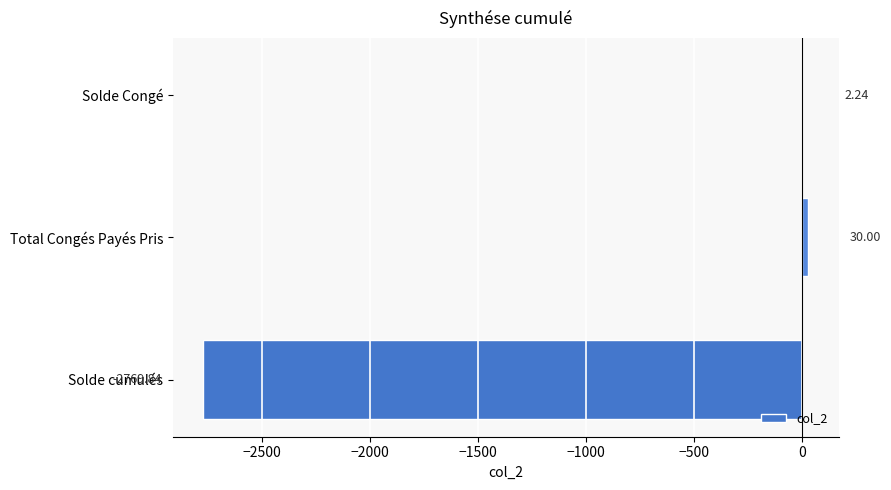

Does the chart contain stacked bars?

No